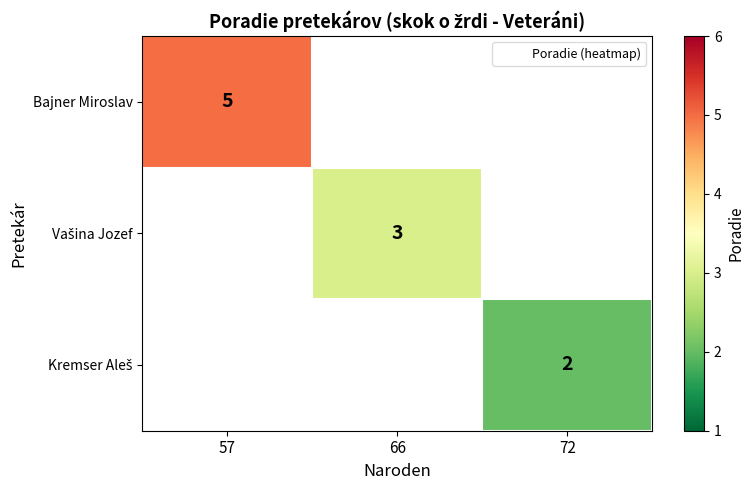

Rank the series at 57 from lowest to highest value.

Bajner Miroslav, Vašina Jozef, Kremser Aleš